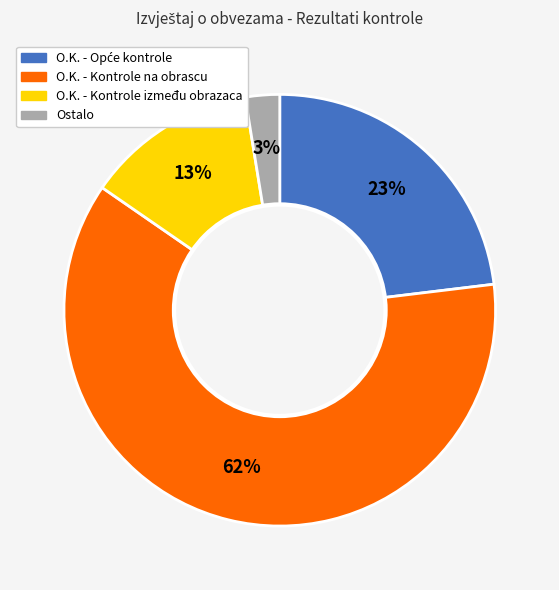

Does any single category account for the majority?

Yes